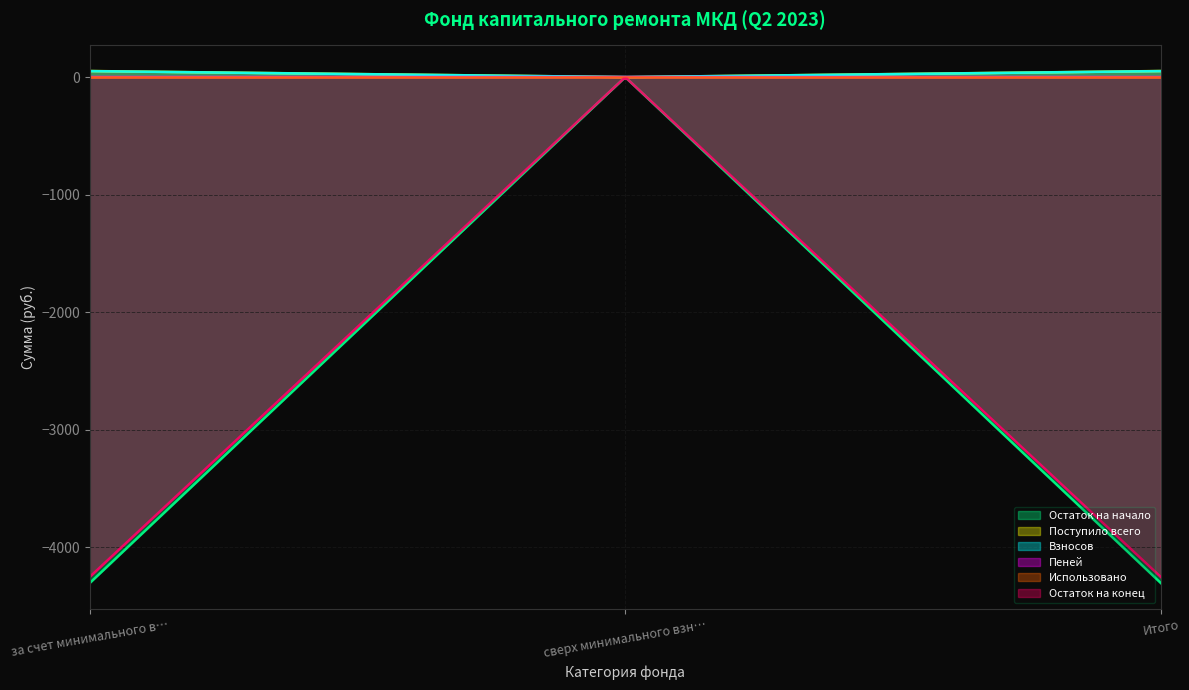

At which label does Остаток на конец reach its minimum?

за счет минимального взноса